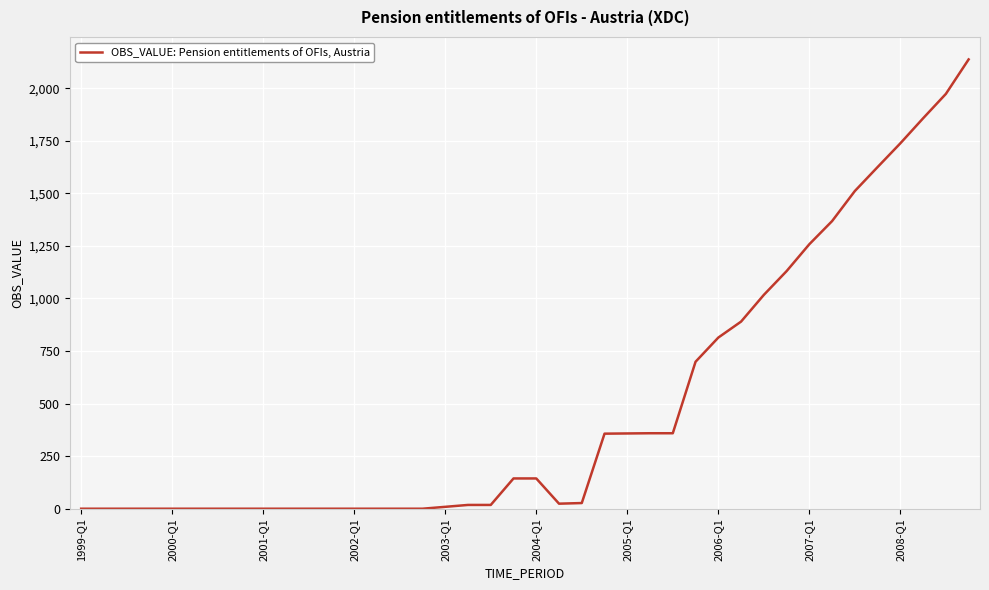

What is the maximum value shown in the chart?

2137